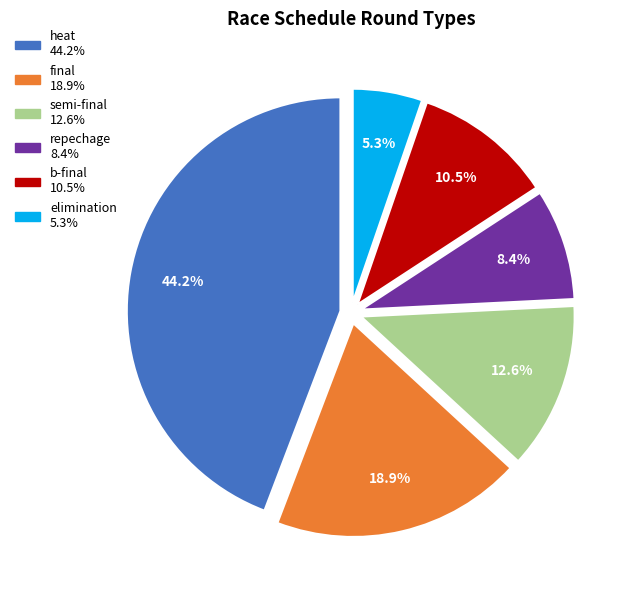

Is there a majority slice in this chart?

No